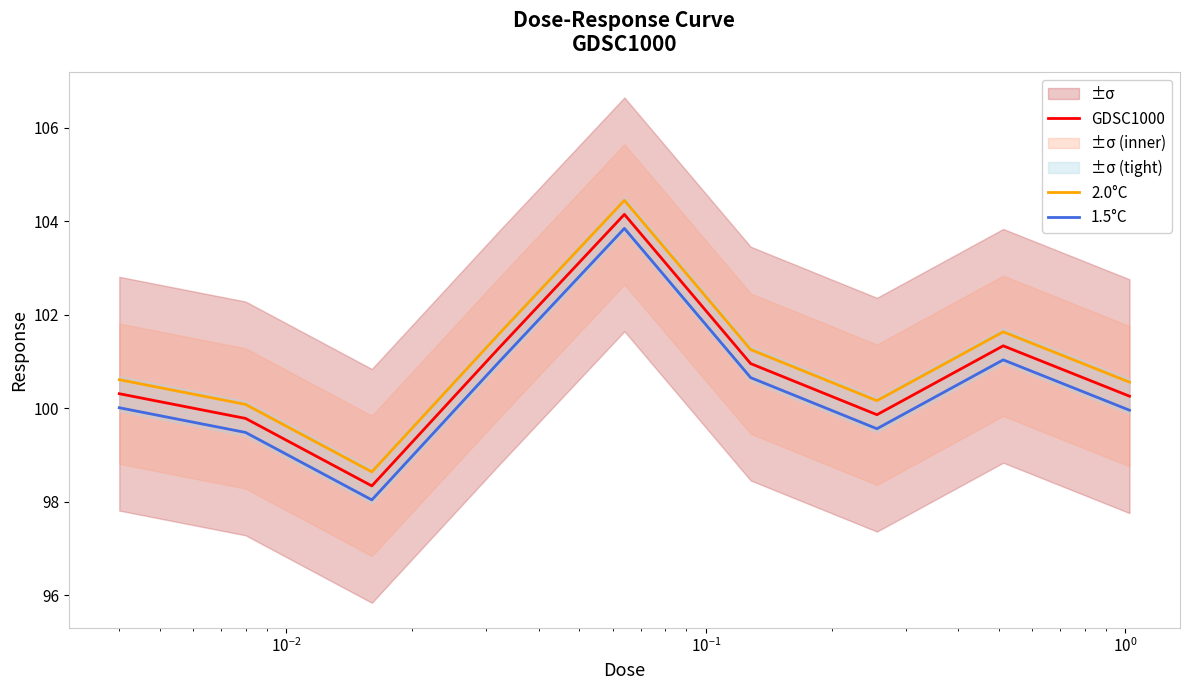

True or false: 1.5°C and GDSC1000 intersect in this chart.

False